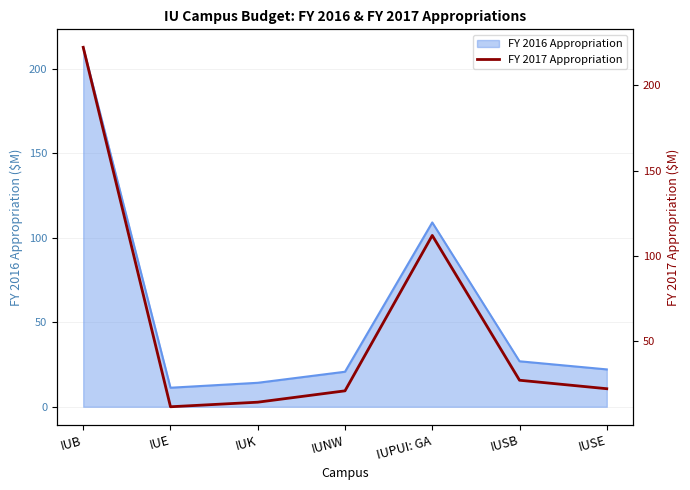

List the labels in order of value, largest first.

IUB, IUPUI: GA, IUSB, IUSE, IUNW, IUK, IUE